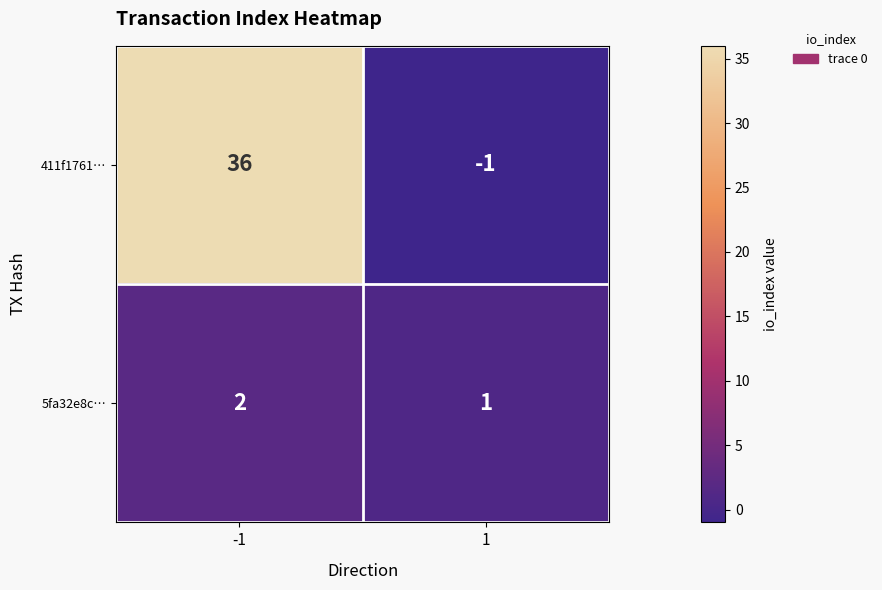

True or false: 411f1761… has a value of 36 at -1.

True